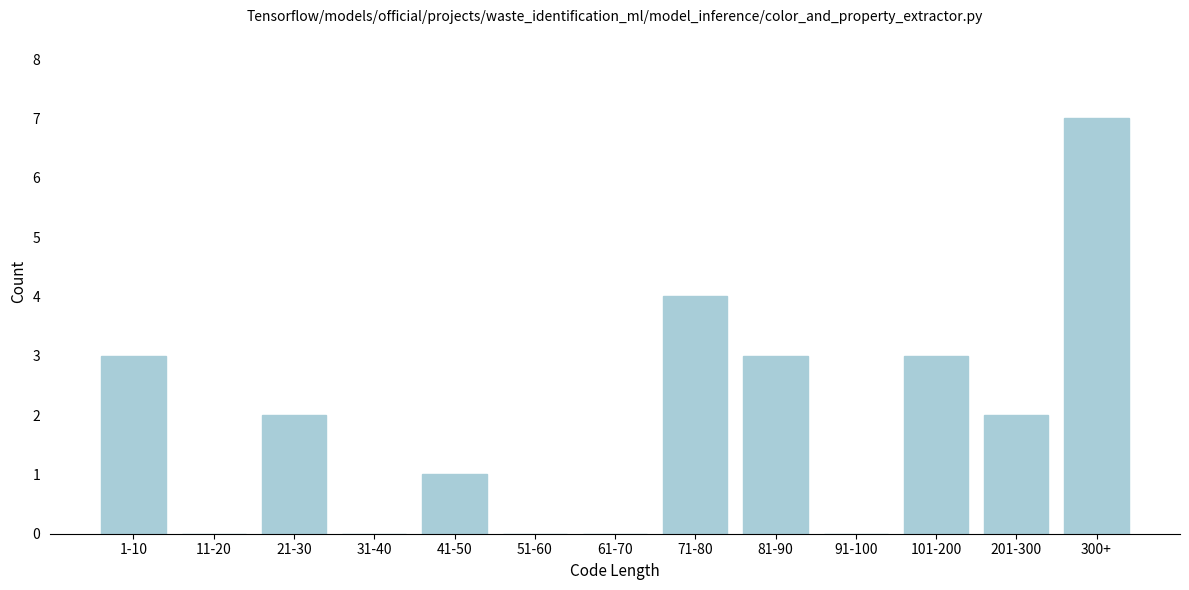

Reading left to right, what are all the values shown in this chart?

1-10=3	11-20=0	21-30=2	31-40=0	41-50=1	51-60=0	61-70=0	71-80=4	81-90=3	91-100=0	101-200=3	201-300=2	300+=7